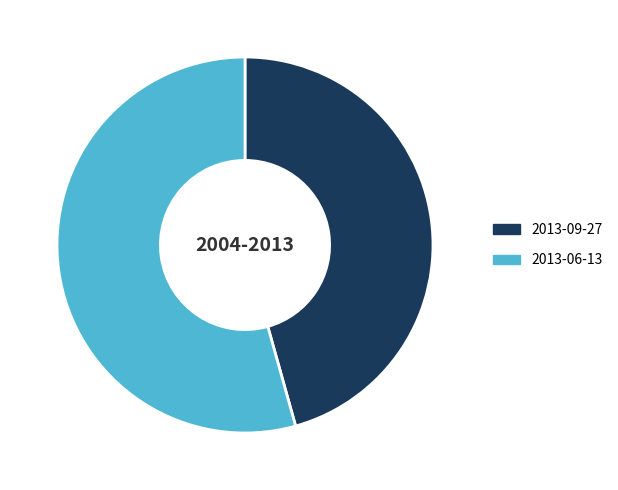

Combined, do 2013-09-27 and 2013-06-13 account for over 50%?

Yes